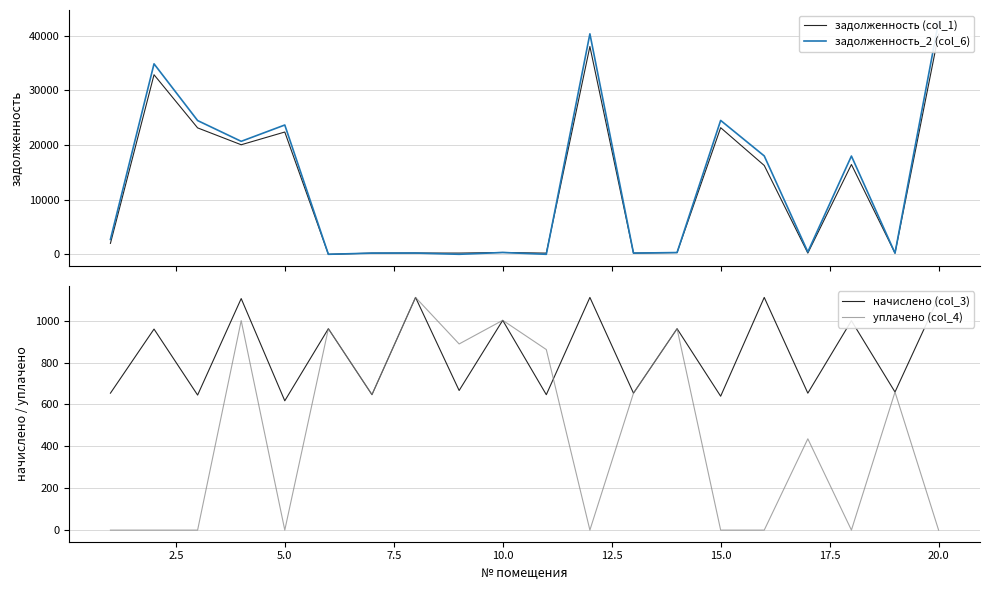

How many interior local peaks does the задолженность_2 (col_6) series have?

7